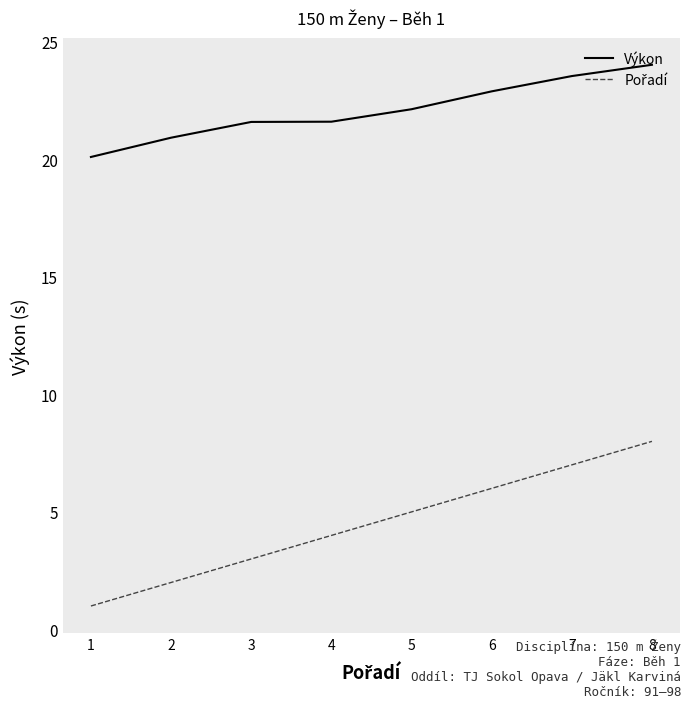

At which category is the sum across all series the highest?

8